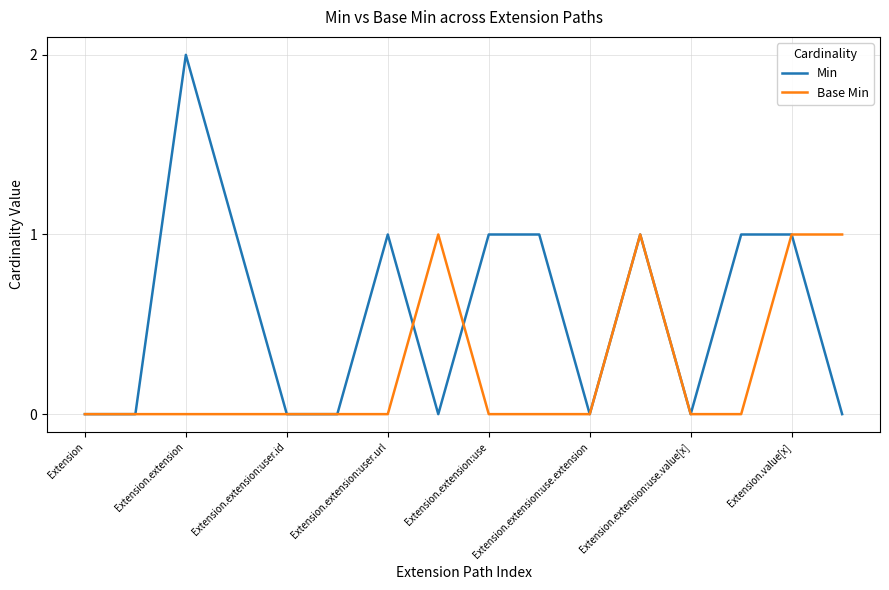

What is the difference between the second highest and minimum values in the Base Min series?

1